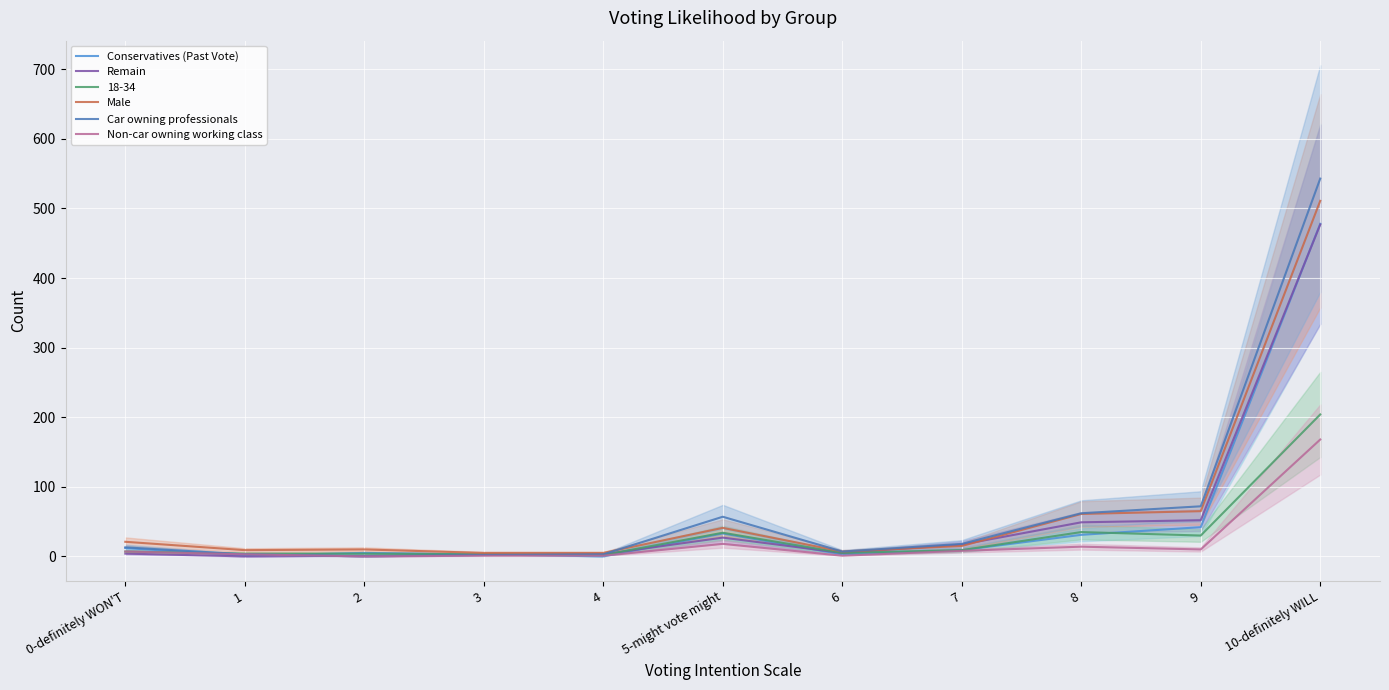

What is the value of the Non-car owning working class point at the 5th from the left?

1